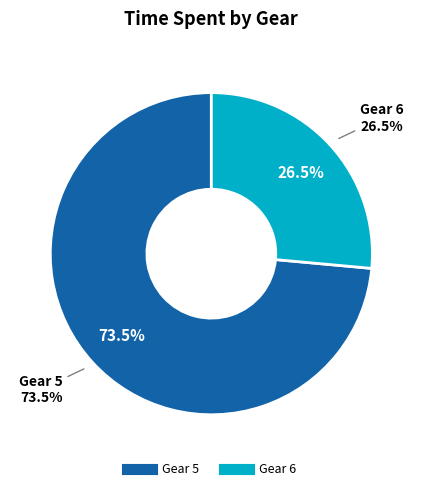

The 2 slice represents 1% of the pie. True or false?

False